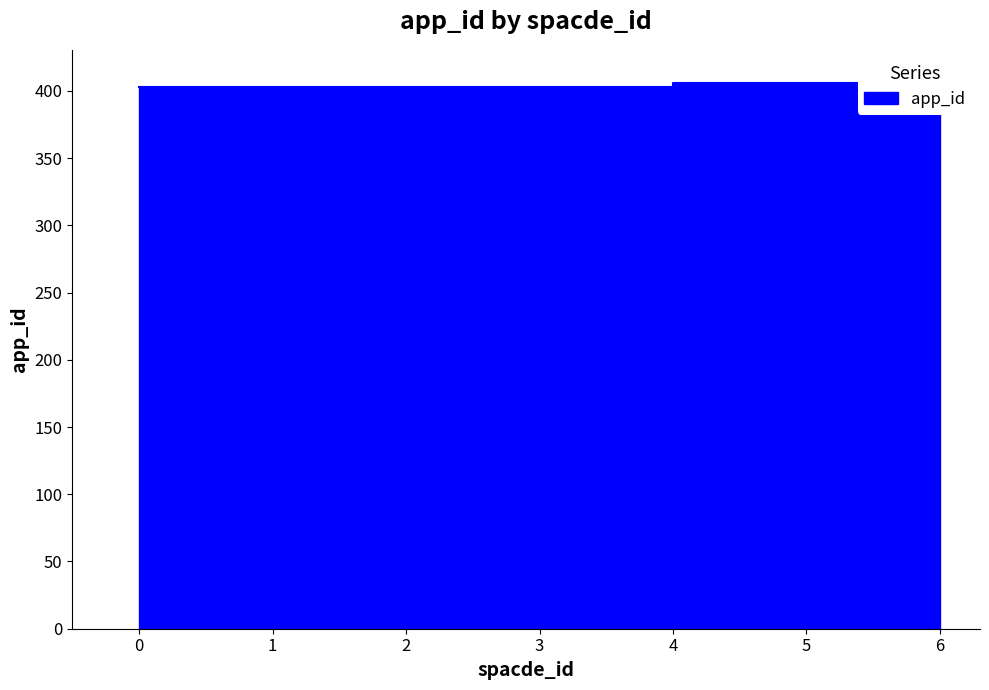

List the labels in order of value, largest first.

6, 4, 0